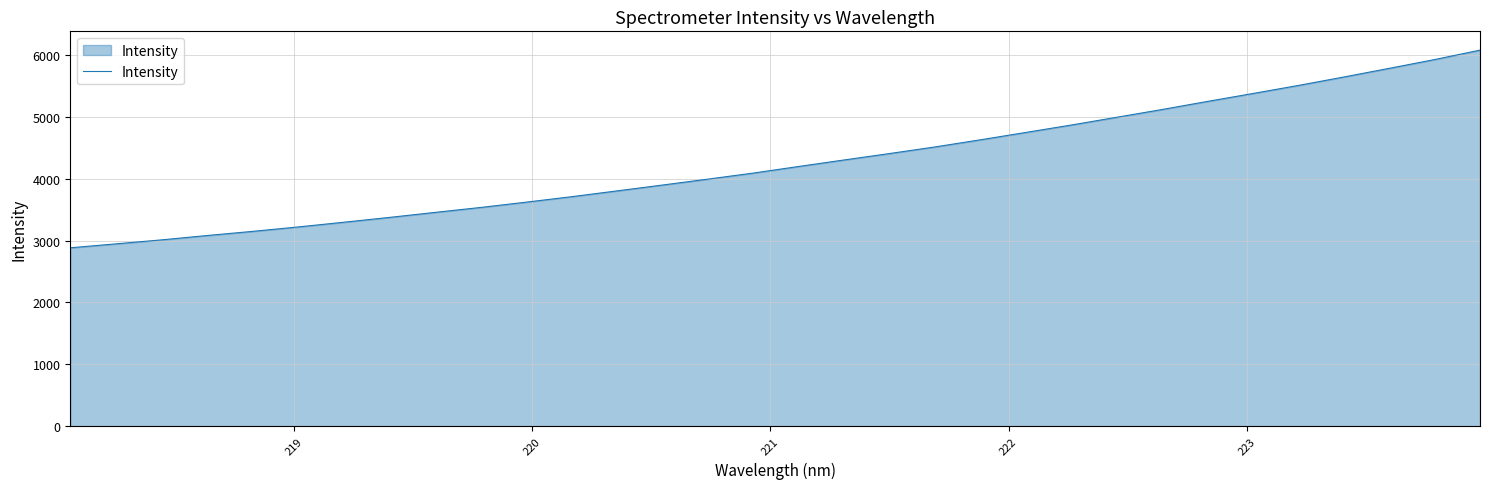

What is the greatest value displayed?

6079.9